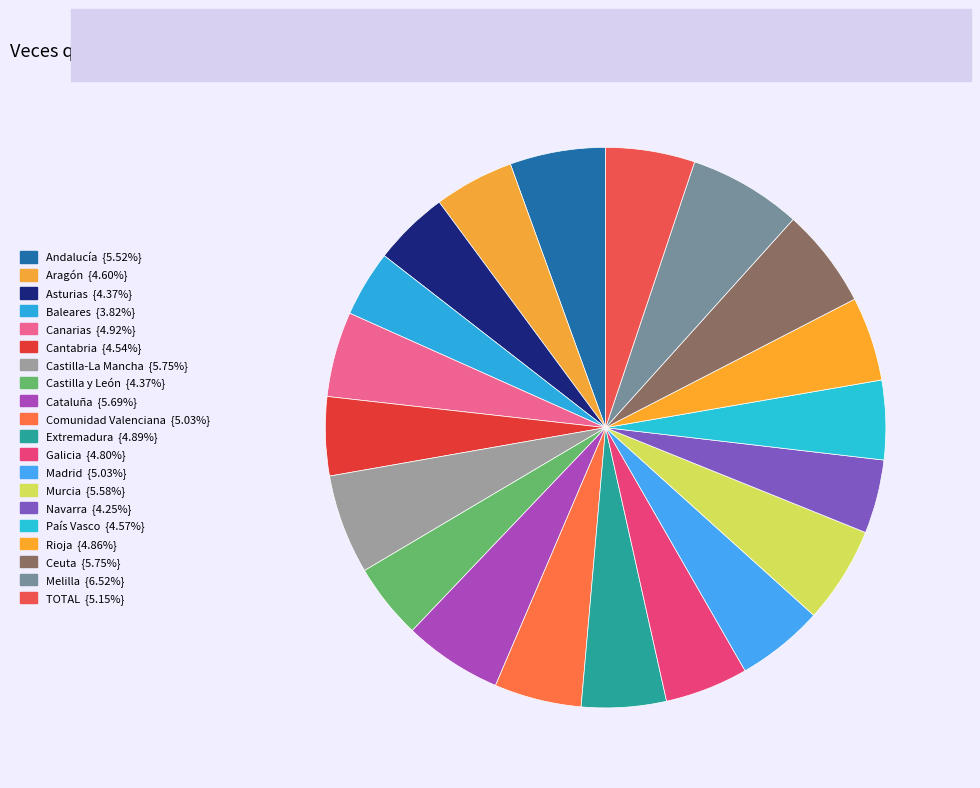

How many segments does this pie chart have?

20